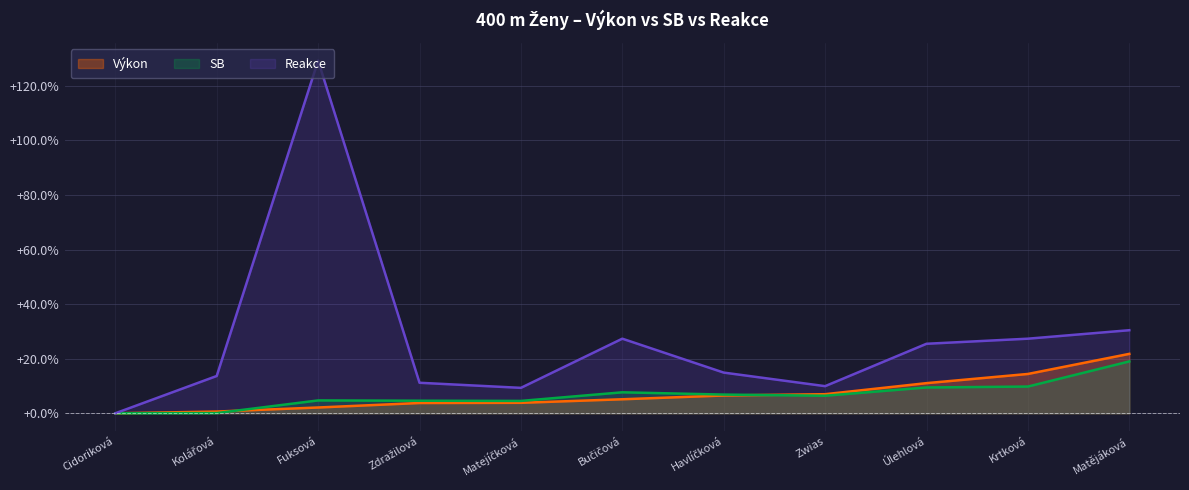

What is the label of the 4th point from the left?

Zdražilová